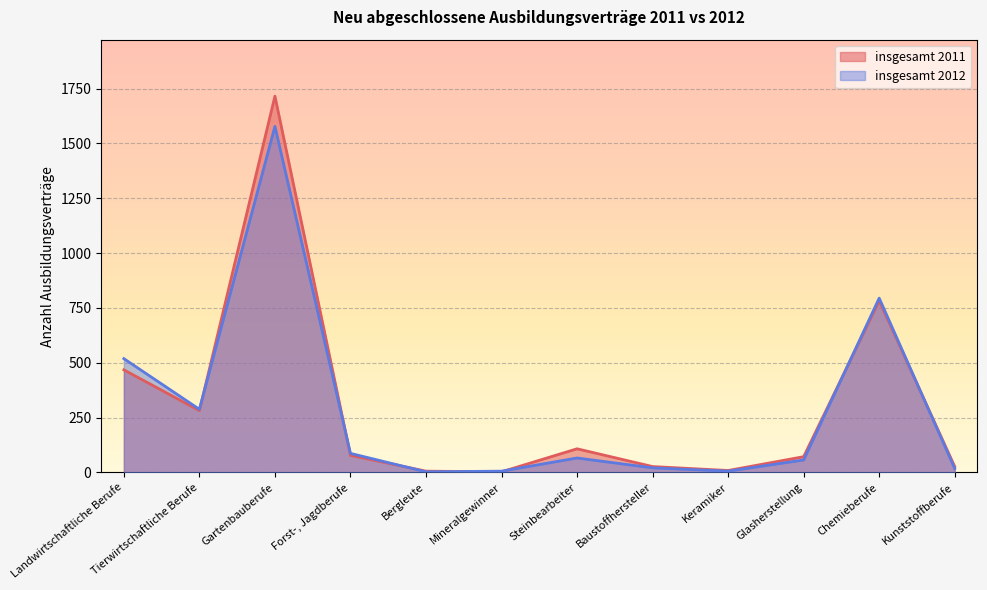

Between which two adjacent categories do insgesamt 2011 and insgesamt 2012 first intersect?

Tierwirtschaftliche Berufe and Gartenbauberufe